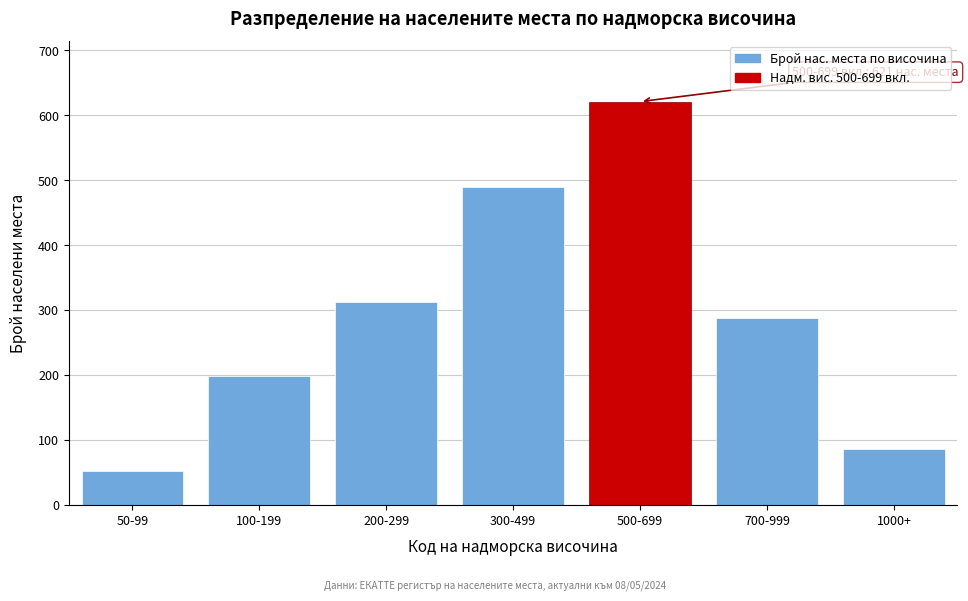

Reading left to right, extract all data points from this chart.

50-99=52	100-199=198	200-299=312	300-499=489	500-699=621	700-999=287	1000+=85